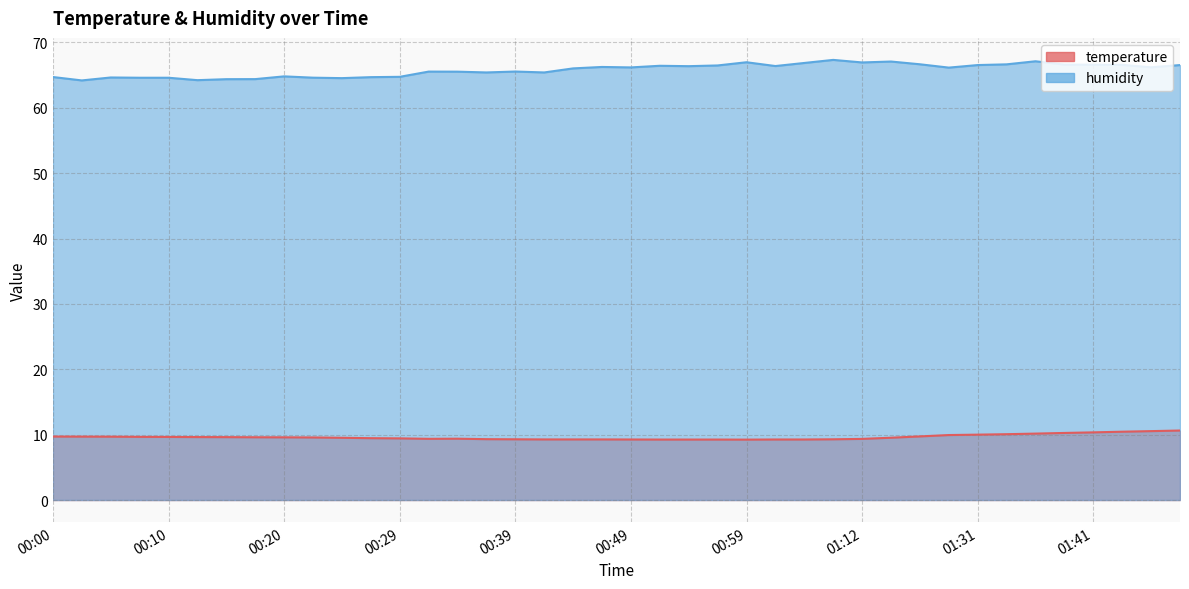

At which label does humidity reach its peak?

01:09